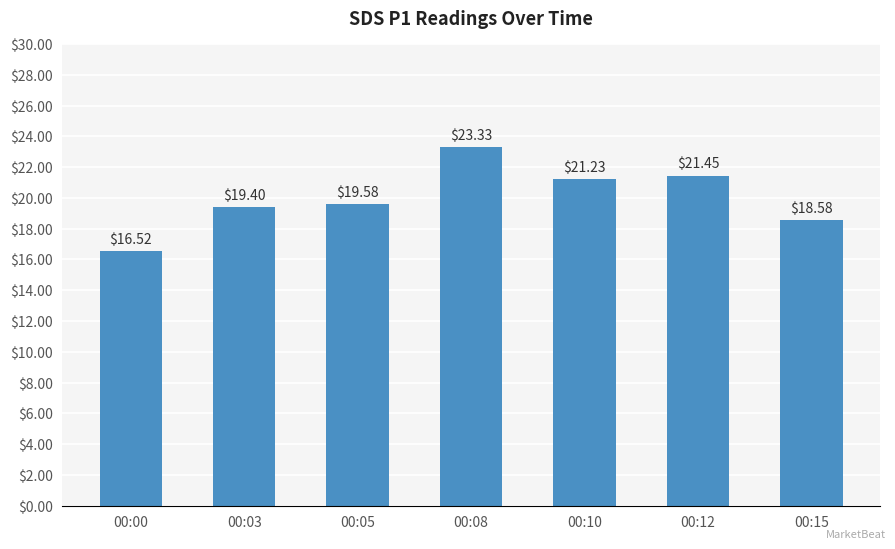

Count the number of data series in this chart.

1